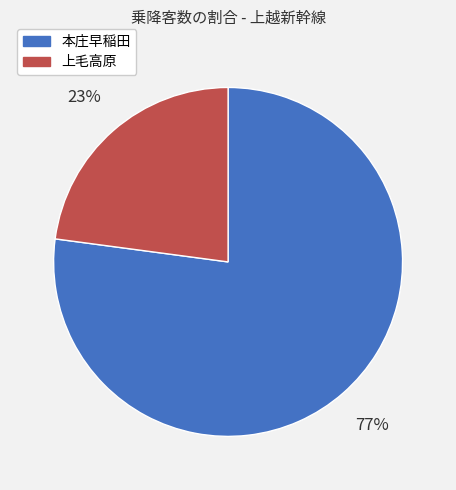

Is 上毛高原 the majority of the pie?

No